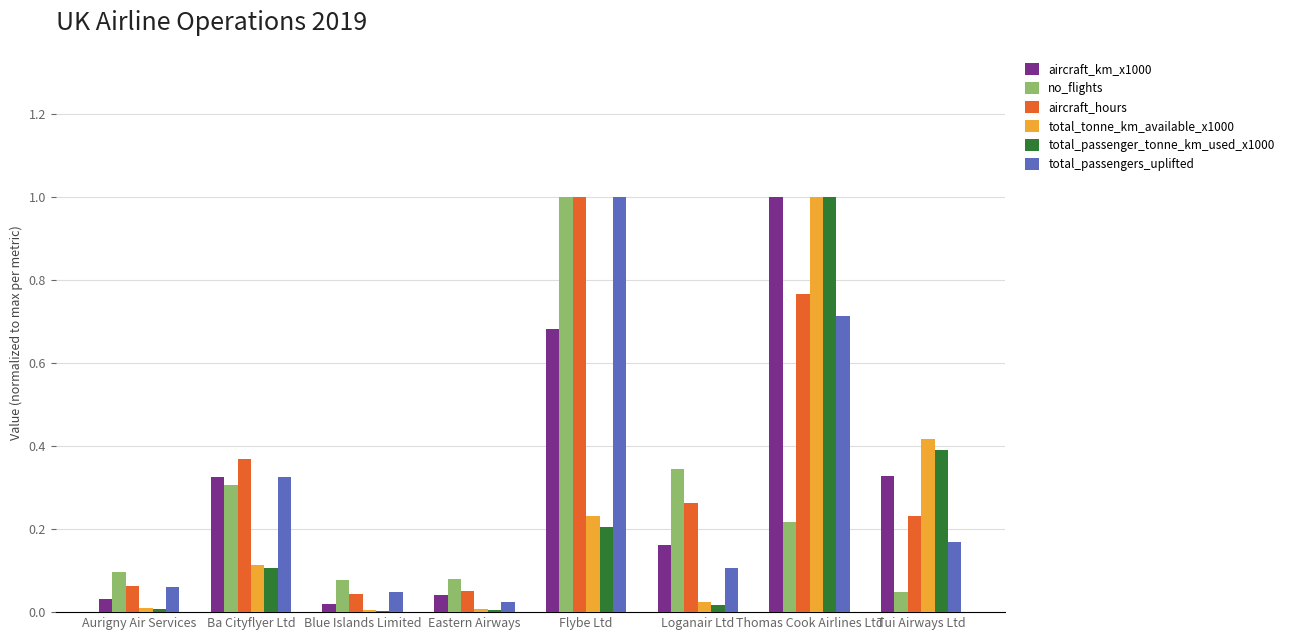

Is it true that aircraft_km_x1000 equals 0.0 at Blue Islands Limited?

True